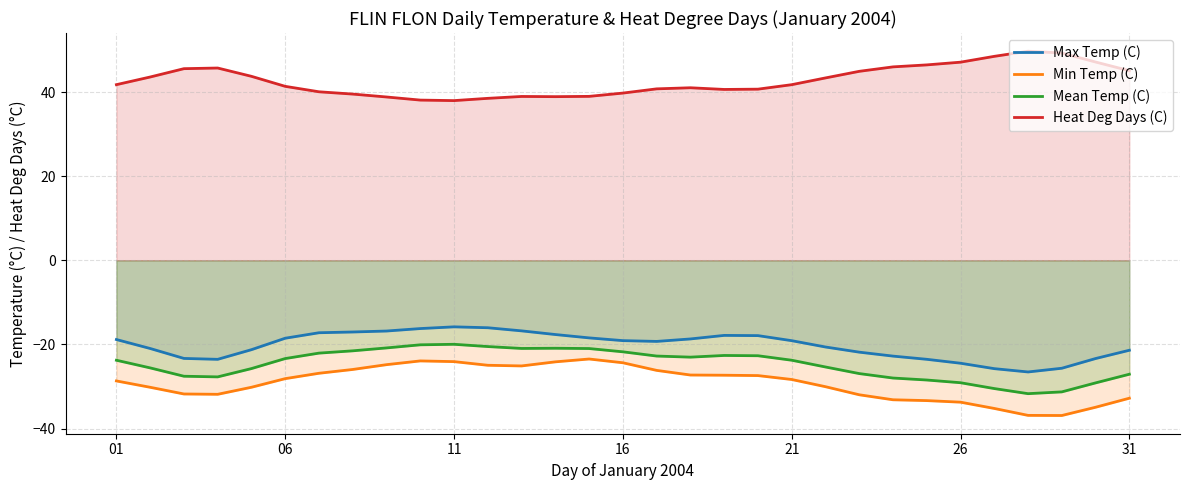

List the series in order of their peak value, highest first.

Heat Deg Days (C), Max Temp (C), Mean Temp (C), Min Temp (C)